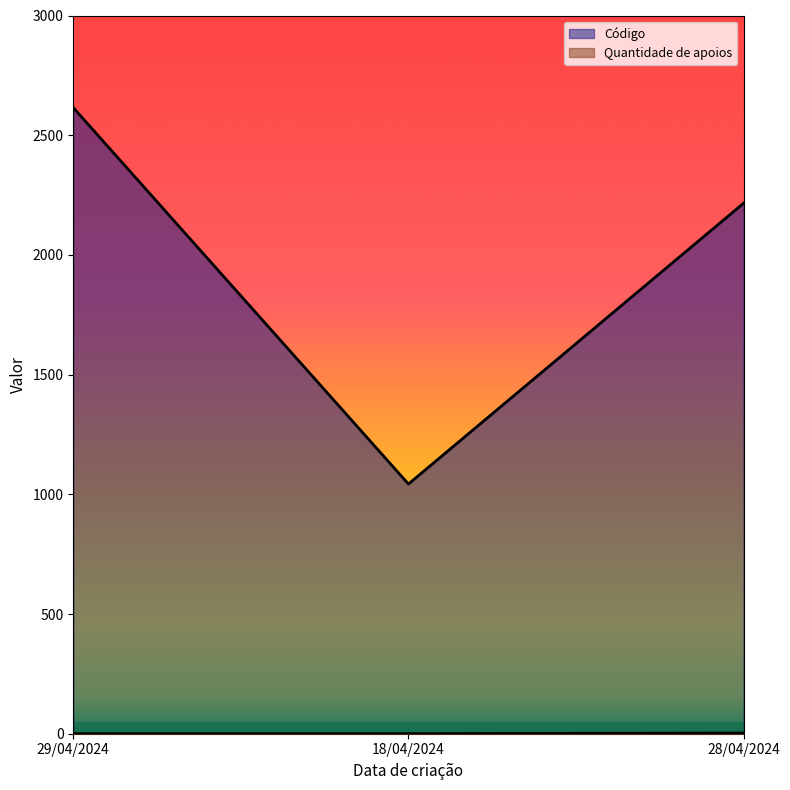

What is the difference between the Código values at 29/04/2024 and 28/04/2024?

399